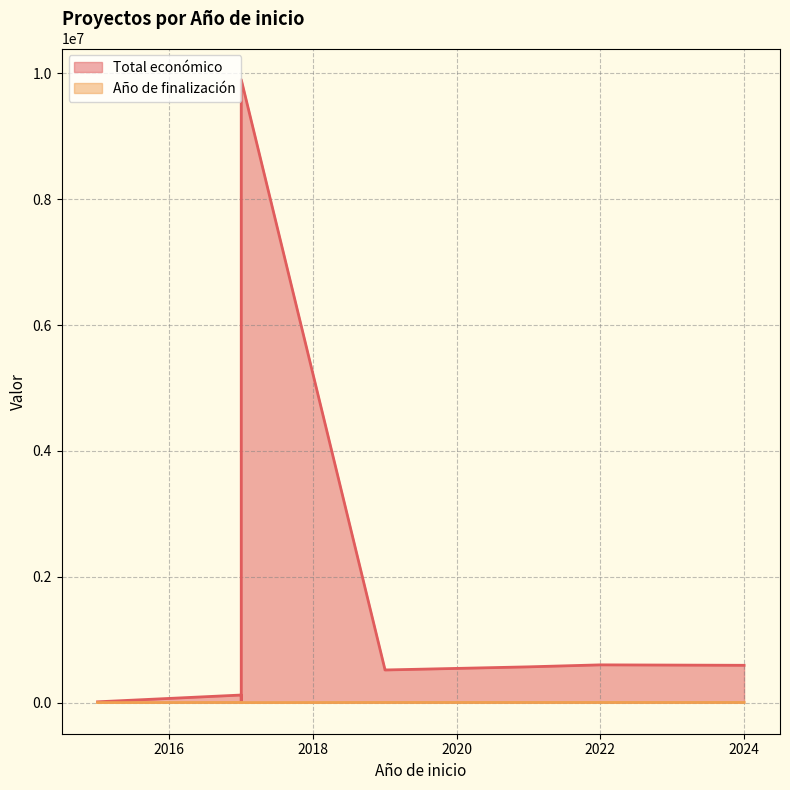

Which series changed the most between 2019 and 2017?

Total económico